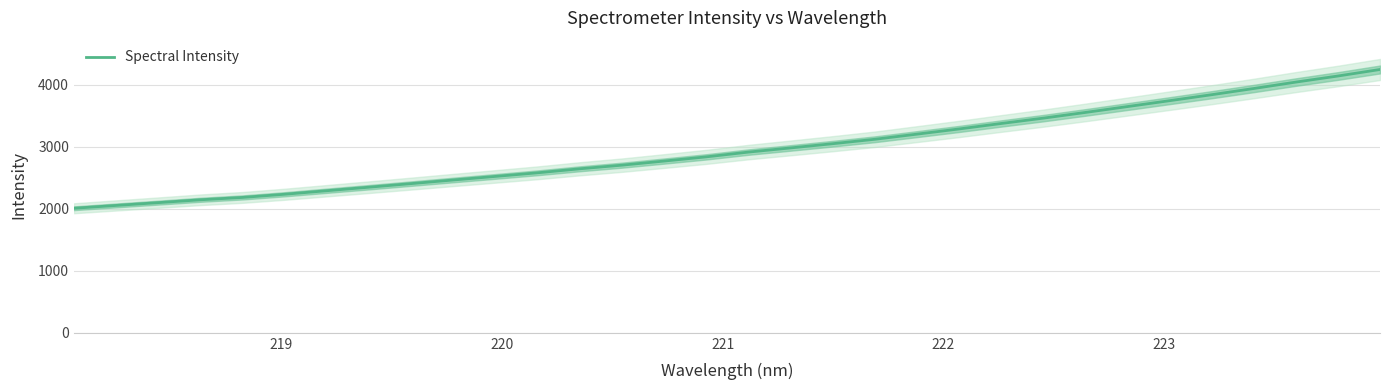

What is the lowest value of the Spectral Intensity series?

2008.0